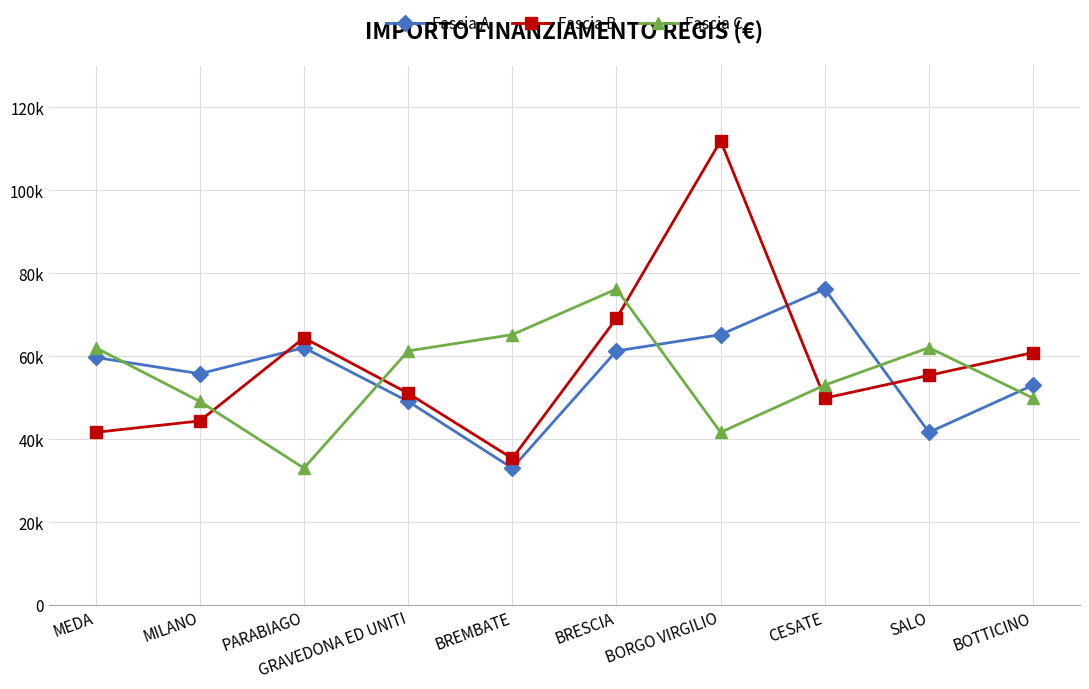

Reading left to right, list all the values displayed in this chart.

Fascia A: MEDA=59706.2	MILANO=55778.1	PARABIAGO=62063.0	GRAVEDONA ED UNITI=49100.5	BREMBATE=32995.5	BRESCIA=61277.4	BORGO VIRGILIO=65205.4	CESATE=76203.9	SALO=41637.2	BOTTICINO=53028.5
Fascia B: MEDA=41637.2	MILANO=44386.8	PARABIAGO=64419.8	GRAVEDONA ED UNITI=51064.5	BREMBATE=35352.3	BRESCIA=69133.5	BORGO VIRGILIO=111949.1	CESATE=49886.1	SALO=55385.3	BOTTICINO=60884.6
Fascia C: MEDA=62063.0	MILANO=49100.5	PARABIAGO=32995.5	GRAVEDONA ED UNITI=61277.4	BREMBATE=65205.4	BRESCIA=76203.9	BORGO VIRGILIO=41637.2	CESATE=53028.5	SALO=62063.0	BOTTICINO=49886.1